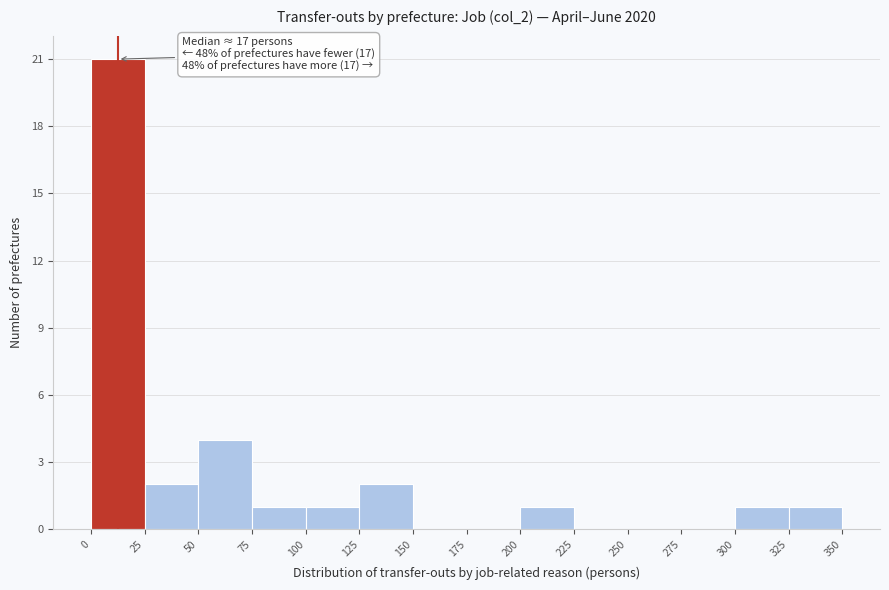

Over which range of the x-axis is the bar tallest?

0 to 25